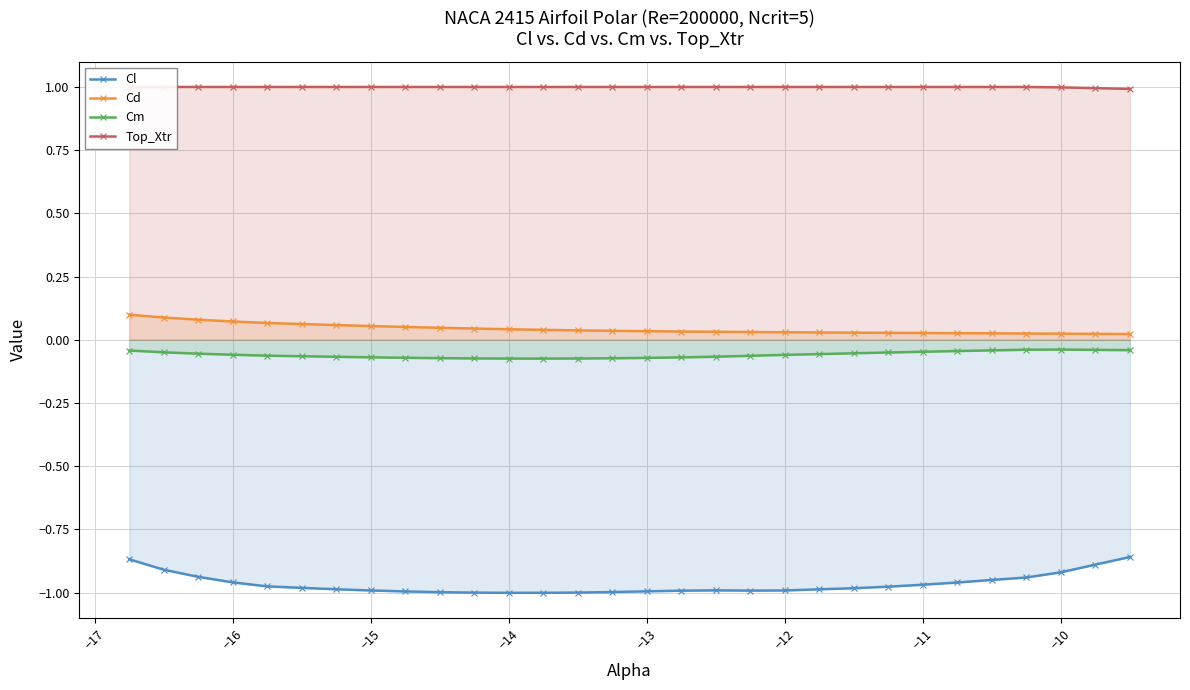

True or false: Cl has a value of -1.0 at −14.

True